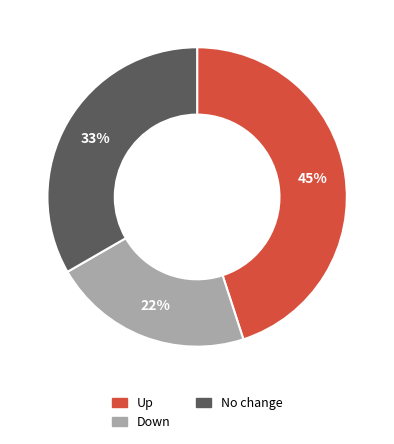

To the nearest percent, what is the difference between the largest and smallest slice percentages?

23%